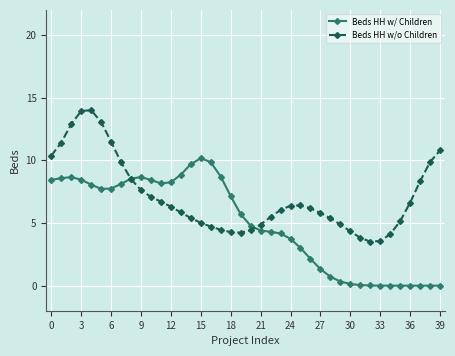

What are all the series names shown in the legend?

Beds HH w/ Children, Beds HH w/o Children